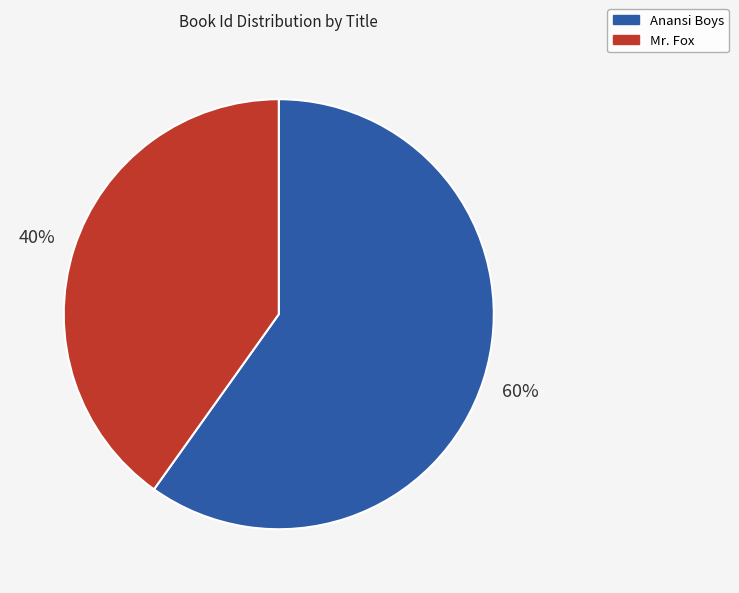

To the nearest percent, what percentage of the pie is Mr. Fox?

40%